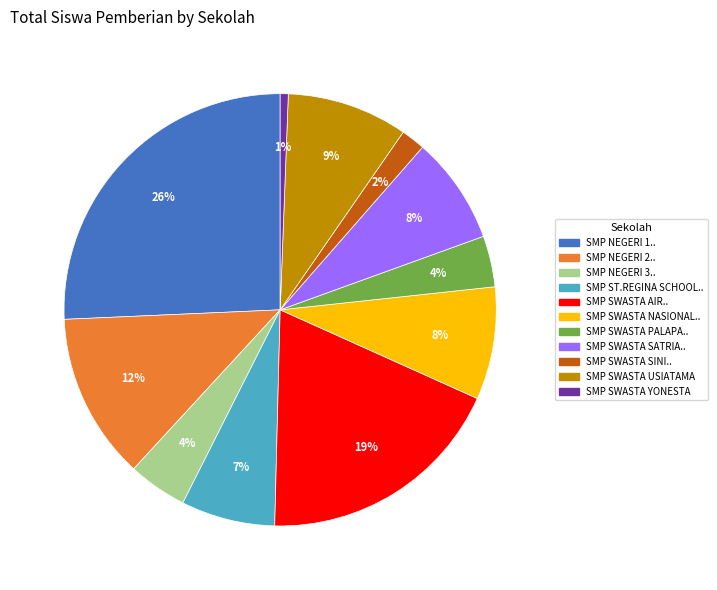

To the nearest percent, what is the average slice percentage?

9%